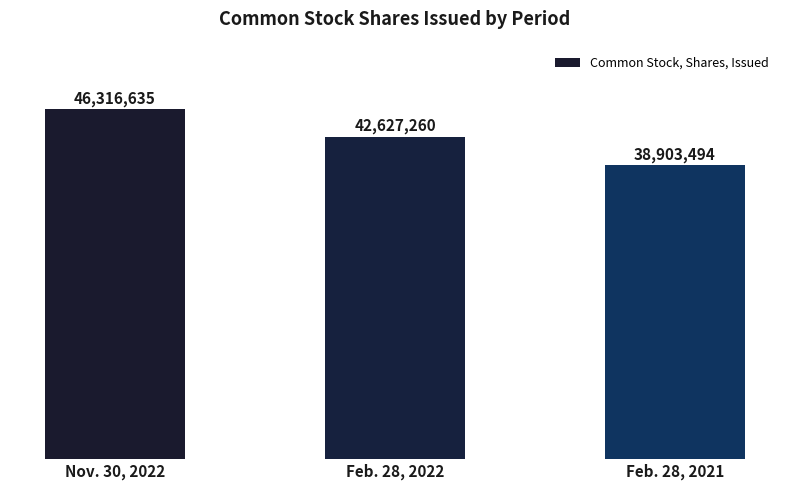

How many categories are shown in the chart?

3